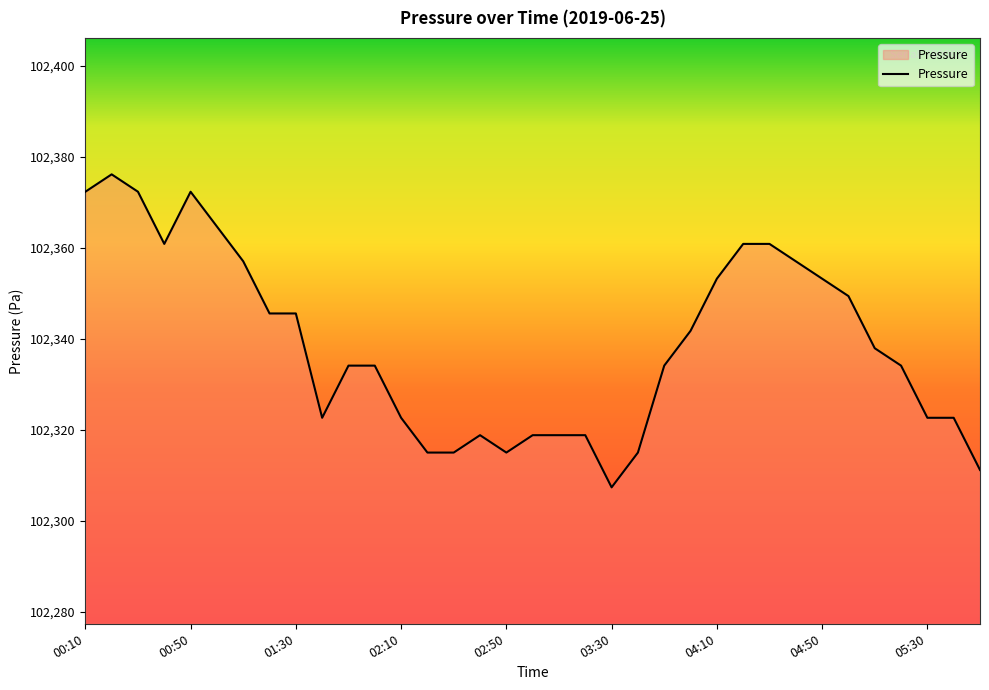

What is the minimum value shown in the chart?

102307.4